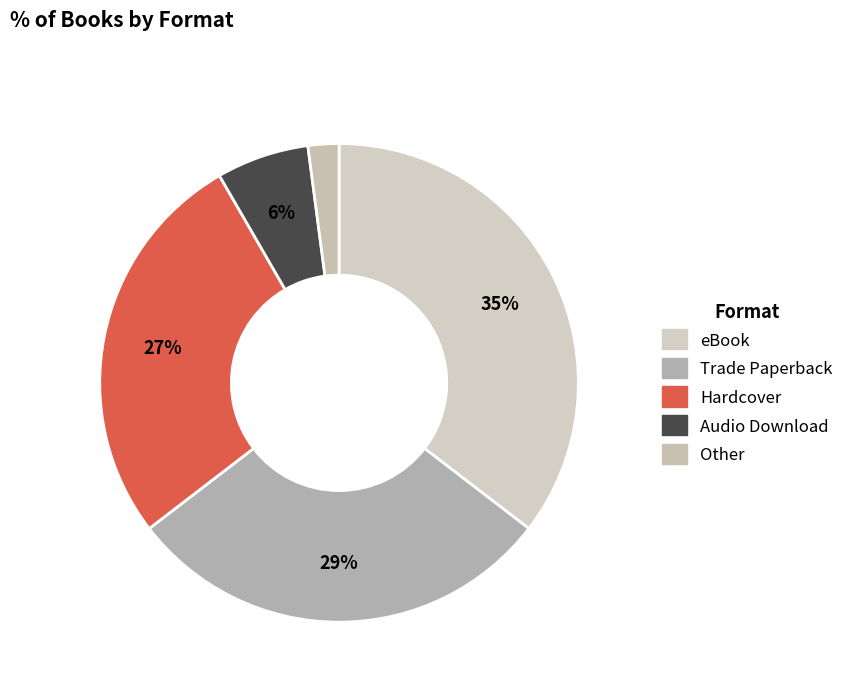

What is the ratio of the value at eBook to the value at Other?

17.0